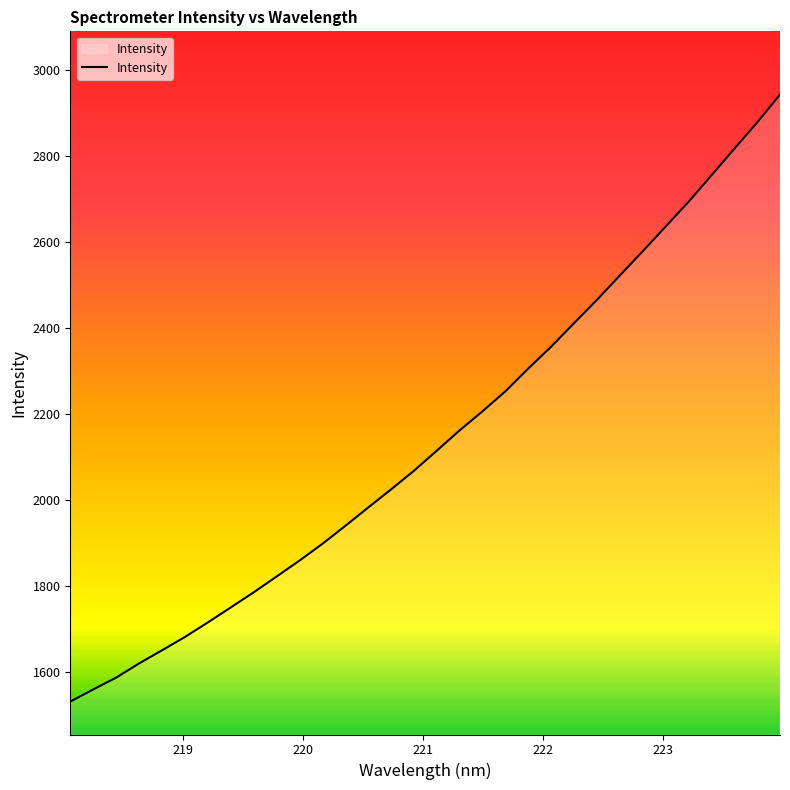

What is the maximum value shown in the chart?

2942.4